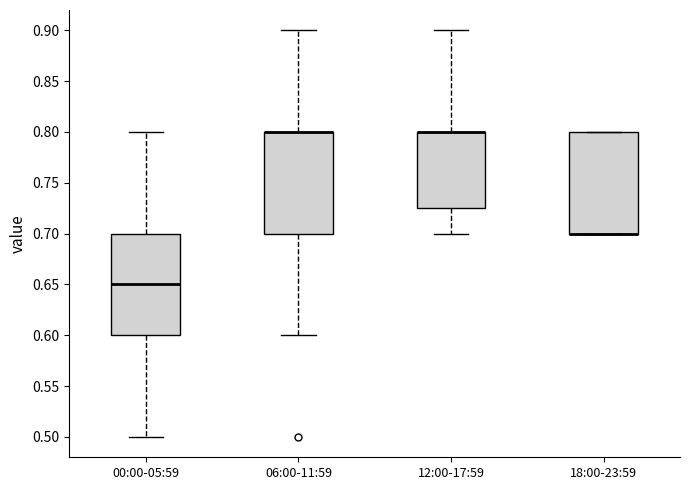

Where is the upper edge of the box for 06:00-11:59 on the y-axis? The values are not printed on the chart, so give them approximately, as read against the axis.

0.800